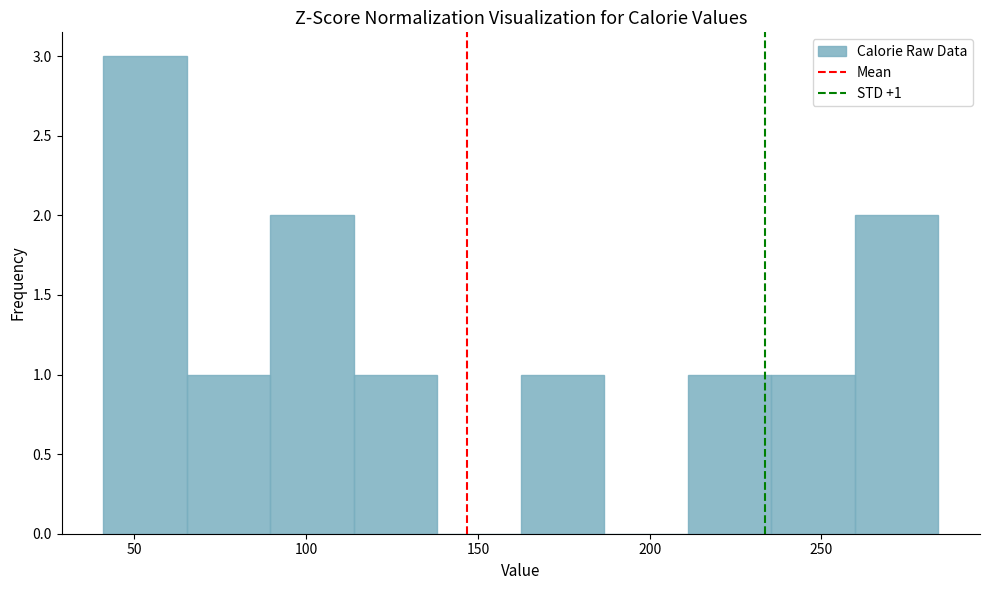

Over which range of the x-axis is the bar tallest?

40 to 65